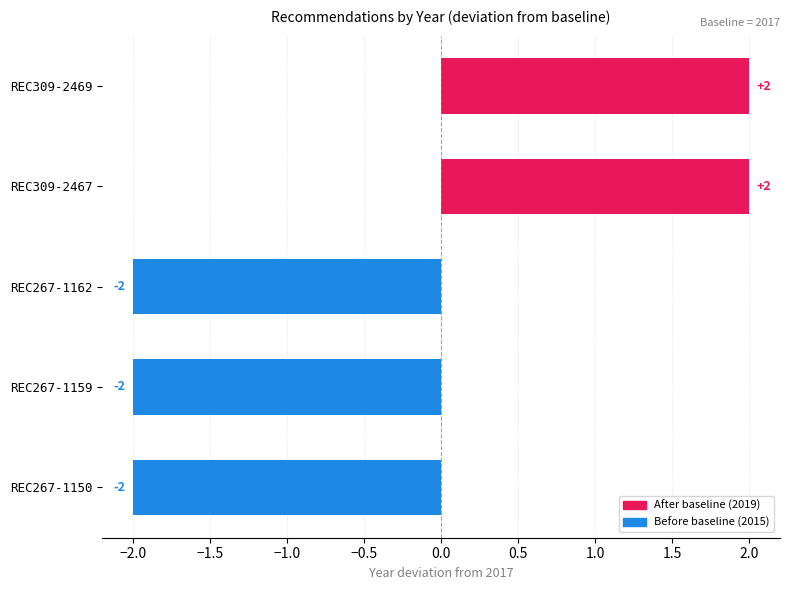

Count the values in the range -2 to 2.

5